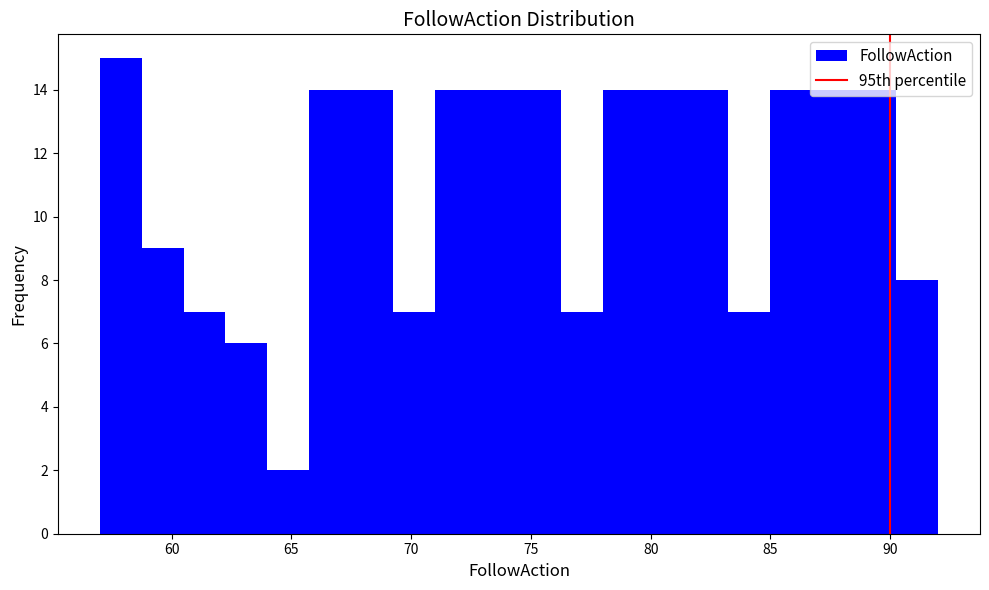

Read against the x-axis, roughly where is the centre of the tallest bar?

58.0